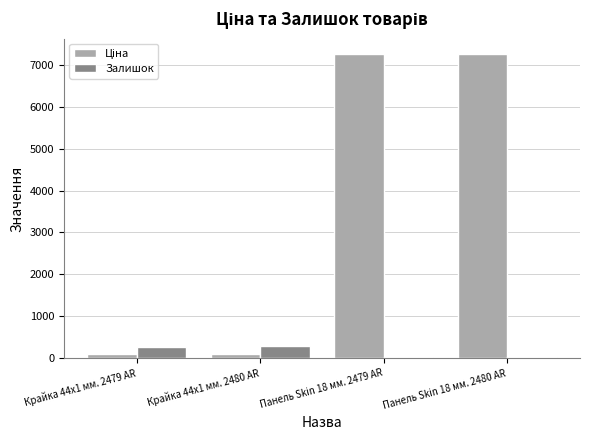

The Залишок series shows 270.0 at Крайка 44x1 мм. 2479 AR. True or false?

True